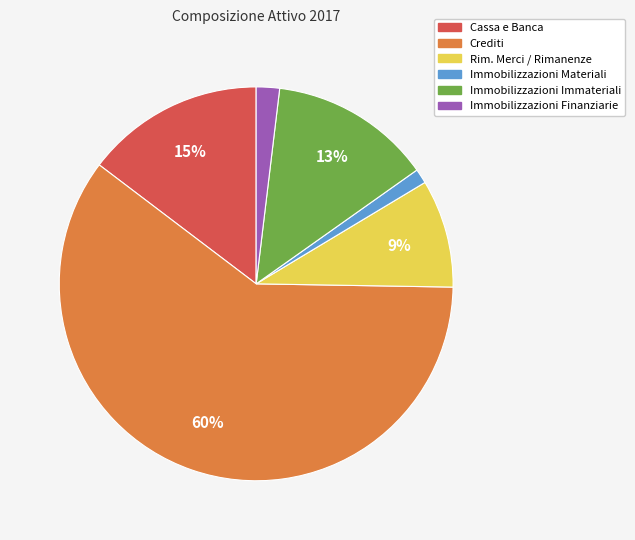

What is the majority slice?

Crediti